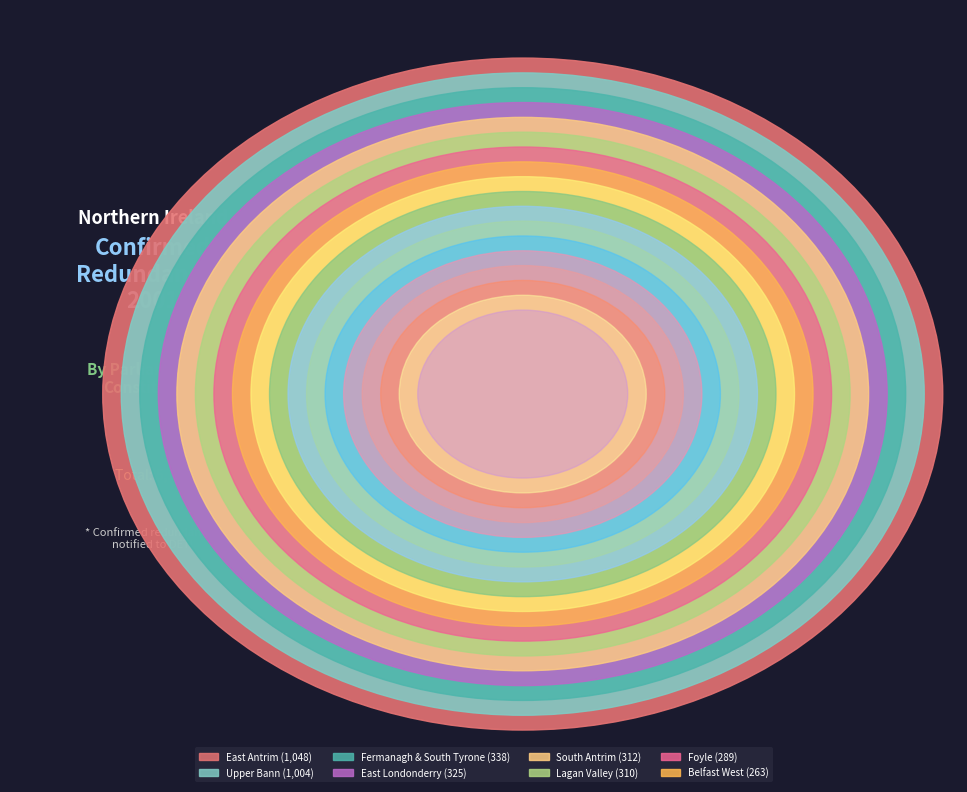

To the nearest percent, what portion does Belfast West represent?

5%